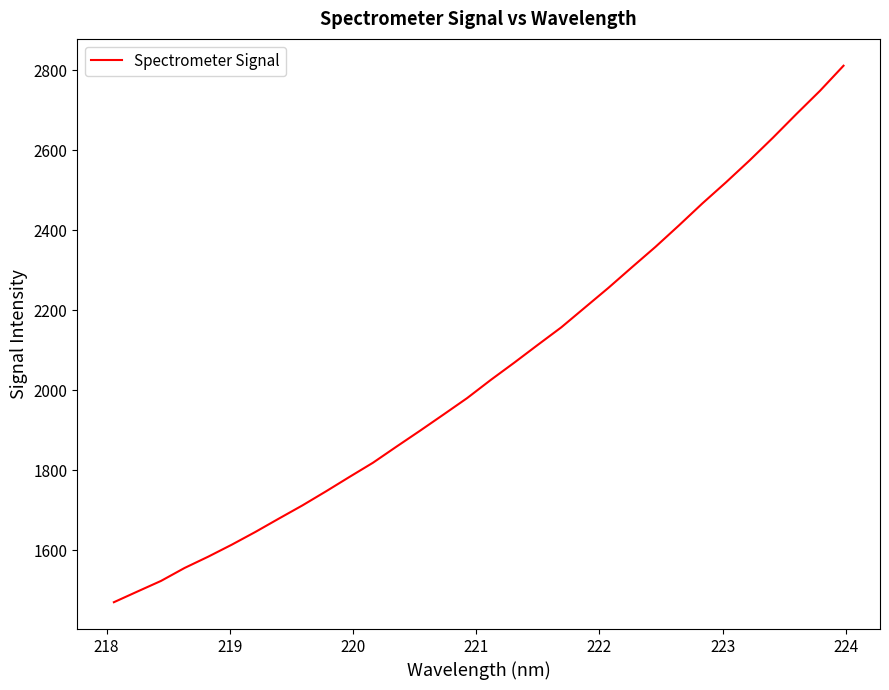

What is the difference between the maximum and minimum values?

1341.9